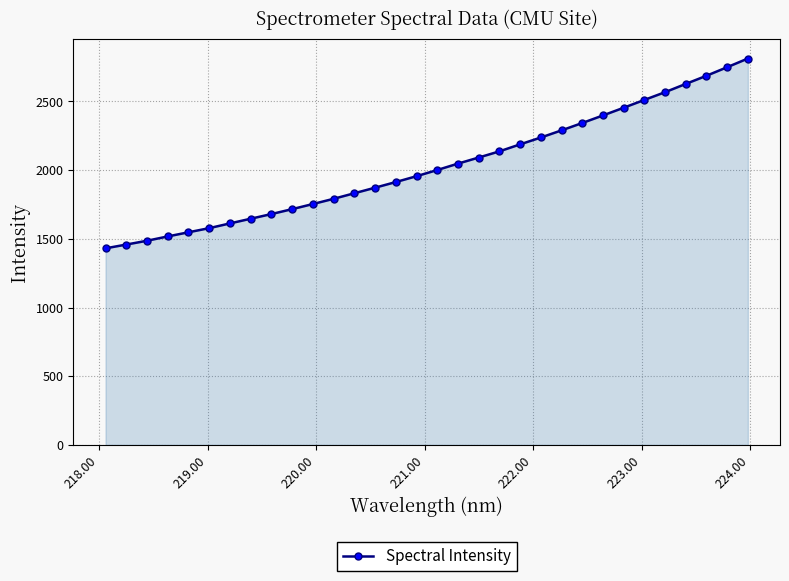

Reading left to right, transcribe all the data shown in this chart.

1431.0	1458.4	1486.2	1517.6	1547.9	1578.0	1612.5	1646.5	1680.6	1716.4	1753.6	1791.6	1832.1	1872.5	1913.6	1956.2	2001.2	2047.8	2092.0	2137.0	2188.1	2237.8	2289.9	2343.4	2398.5	2454.6	2511.5	2567.9	2628.1	2687.4	2749.8	2812.8